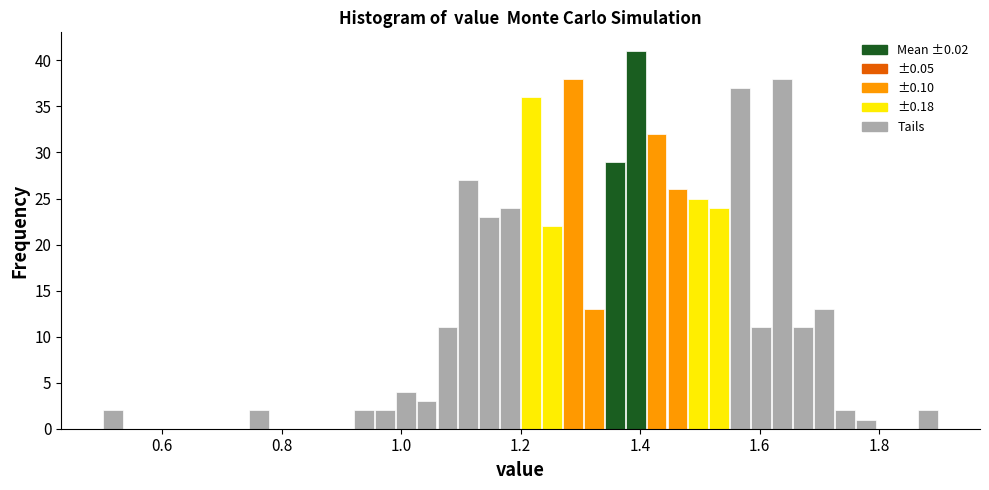

Read against the x-axis, roughly where is the centre of the tallest bar?

1.40